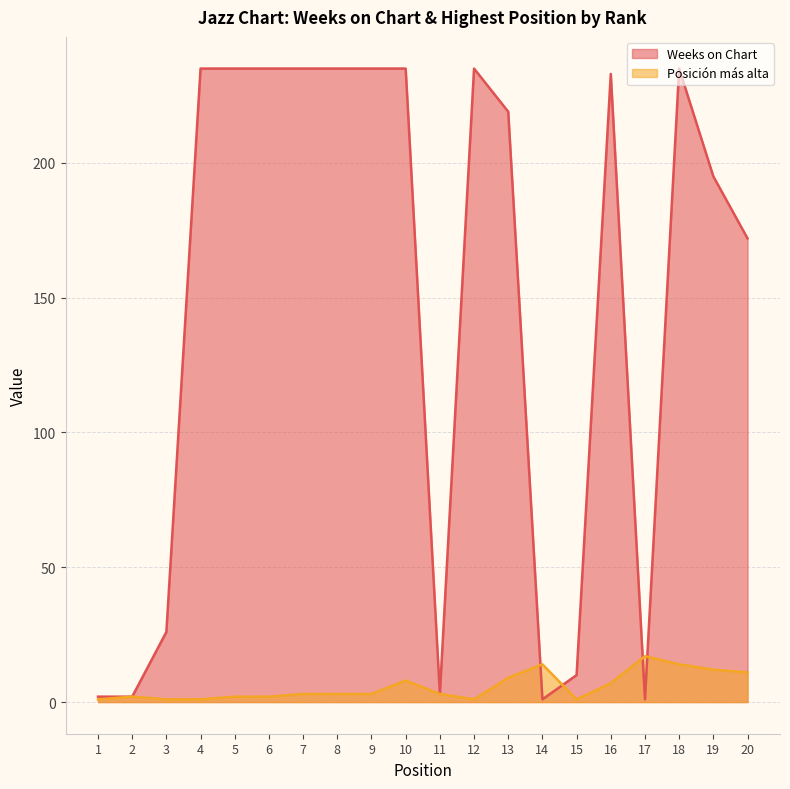

Which series changed the most between 4 and 17?

Weeks on Chart